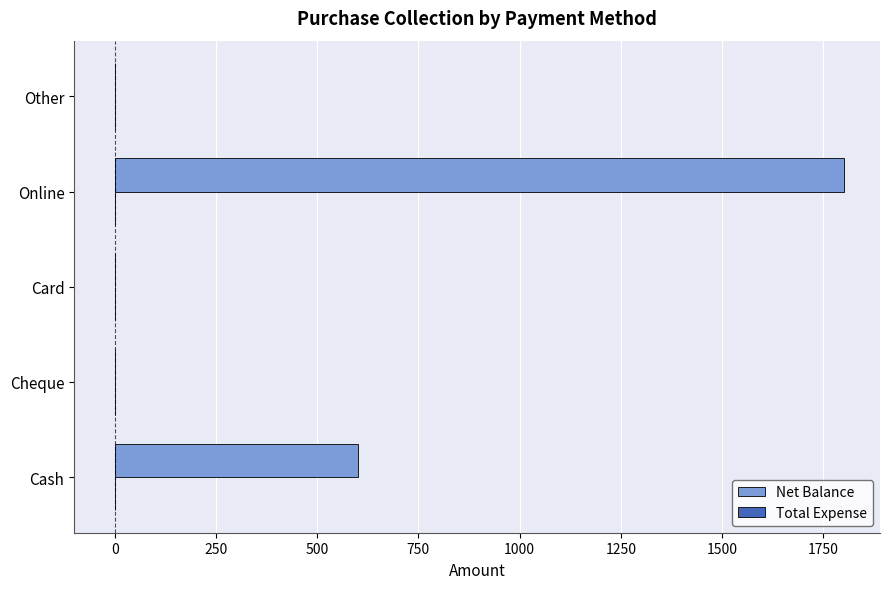

Which has a higher value, Card or Cash?

Cash